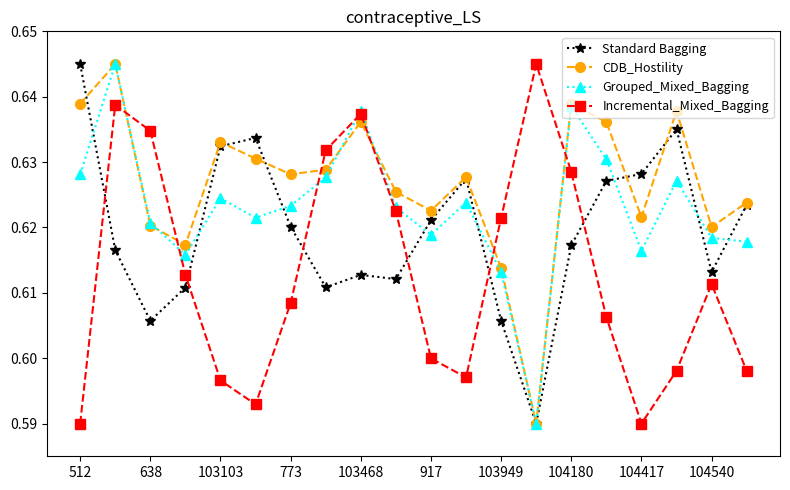

How many interior local valleys does the Standard Bagging series have?

5